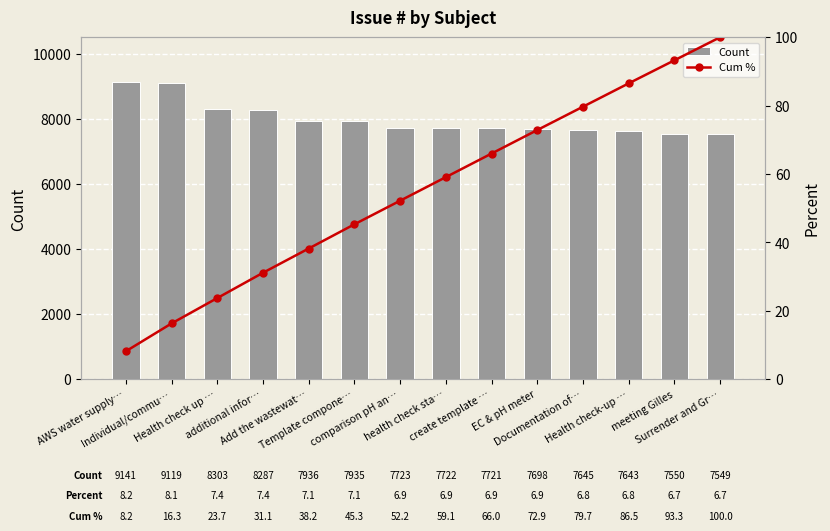

Which series has the largest total across all categories?

Count